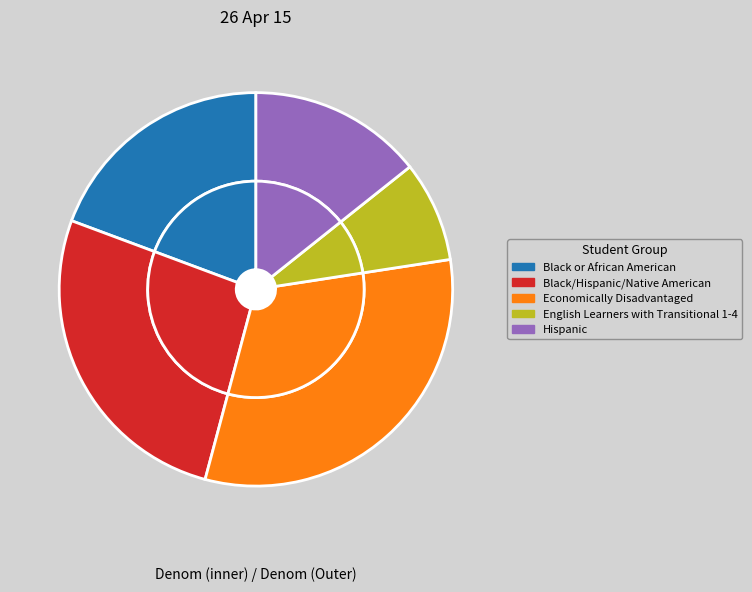

What is the change in value from Black or African American to Economically Disadvantaged?

+500